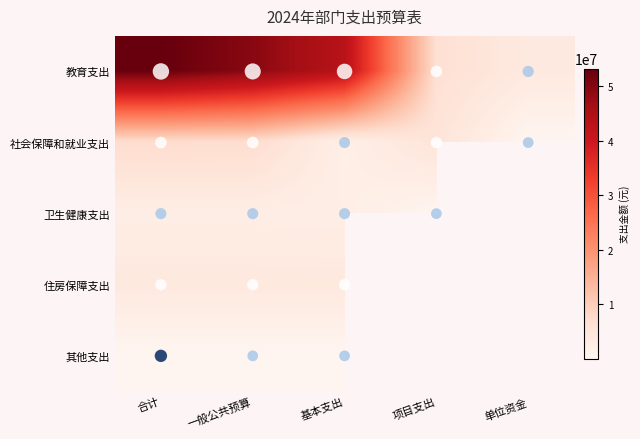

What is the total value across all series at 基本支出?

51286245.8